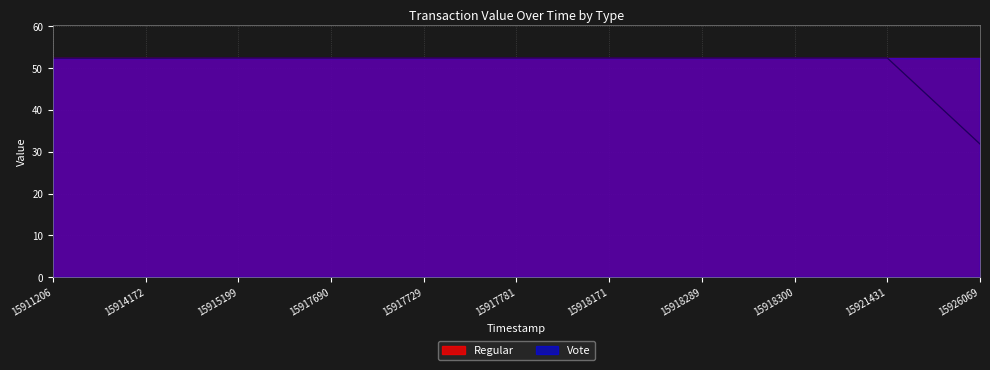

What is the total value across all series at 15918289?

104.8